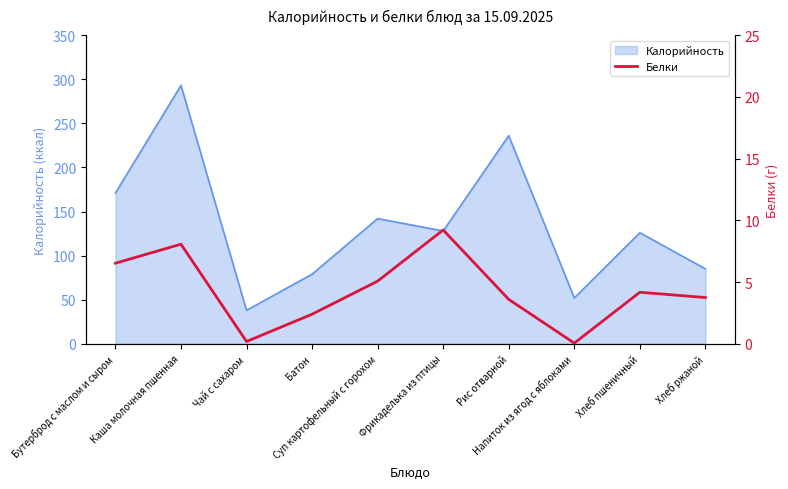

Rank the categories by value from lowest to highest.

Напиток из ягод с яблоками, Чай с сахаром, Батон, Рис отварной, Хлеб ржаной, Хлеб пшеничный, Суп картофельный с горохом, Бутерброд с маслом и сыром, Каша молочная пшенная, Фрикаделька из птицы